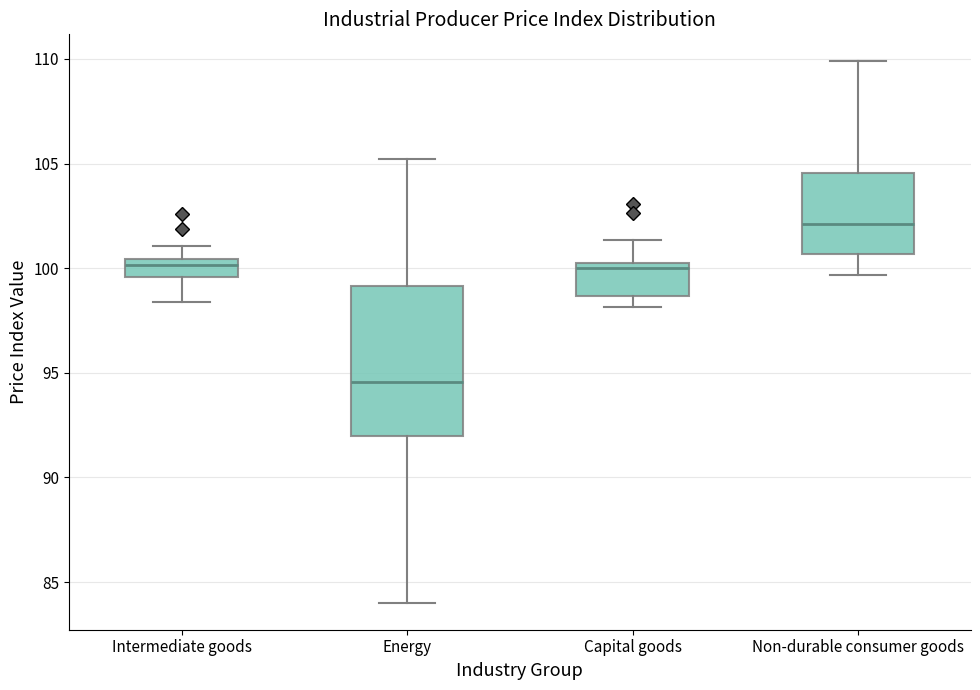

Reading left to right, read every box against the y-axis: the position of its median line, the range the box covers, and the ends of its whiskers. The values are not printed on the chart, so give them approximately, as read against the axis.

Intermediate goods: median 100.0, box 99.5 to 100.5, whiskers 98.5 to 101.0
Energy: median 94.5, box 92.0 to 99.0, whiskers 84.0 to 105.0
Capital goods: median 100.0 (just below the box's upper edge), box 98.5 to 100.0, whiskers 98.0 to 101.5
Non-durable consumer goods: median 102.0, box 100.5 to 104.5, whiskers 99.5 to 110.0